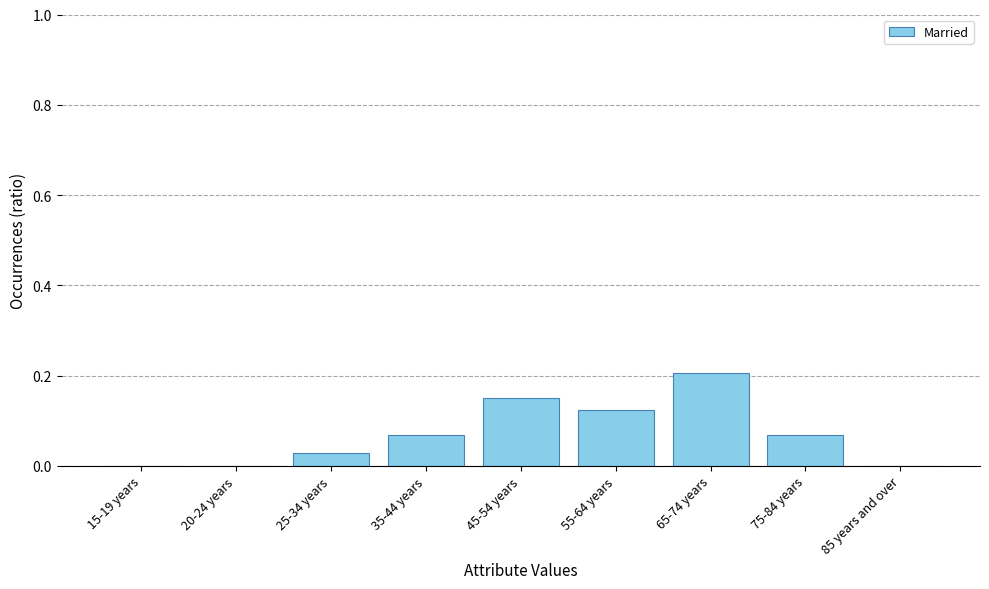

The chart shows a value of -0.1 at 20-24 years. True or false?

False